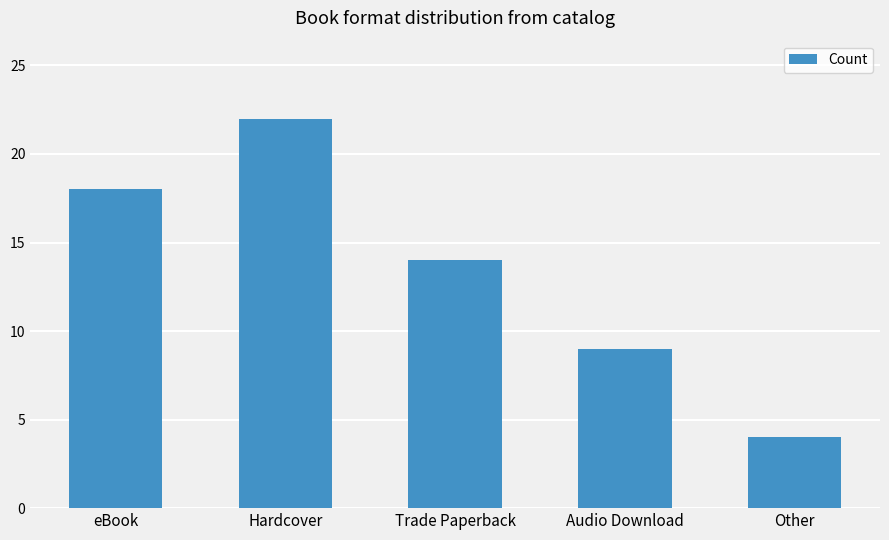

What is the minimum value shown in the chart?

4